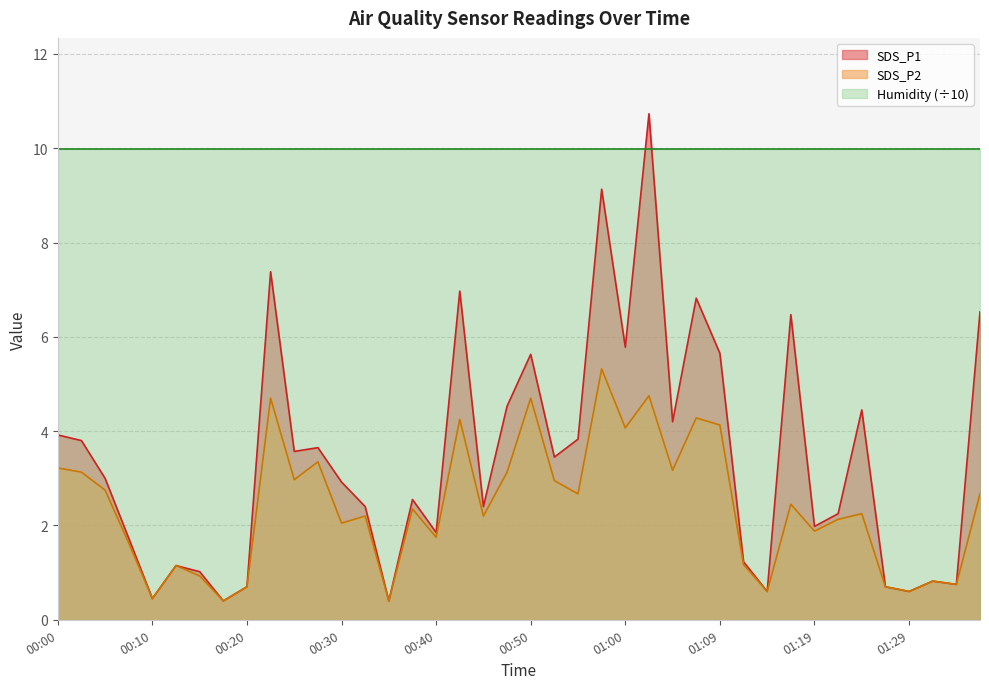

Which series changed the most between 00:45 and 01:05?

SDS_P1